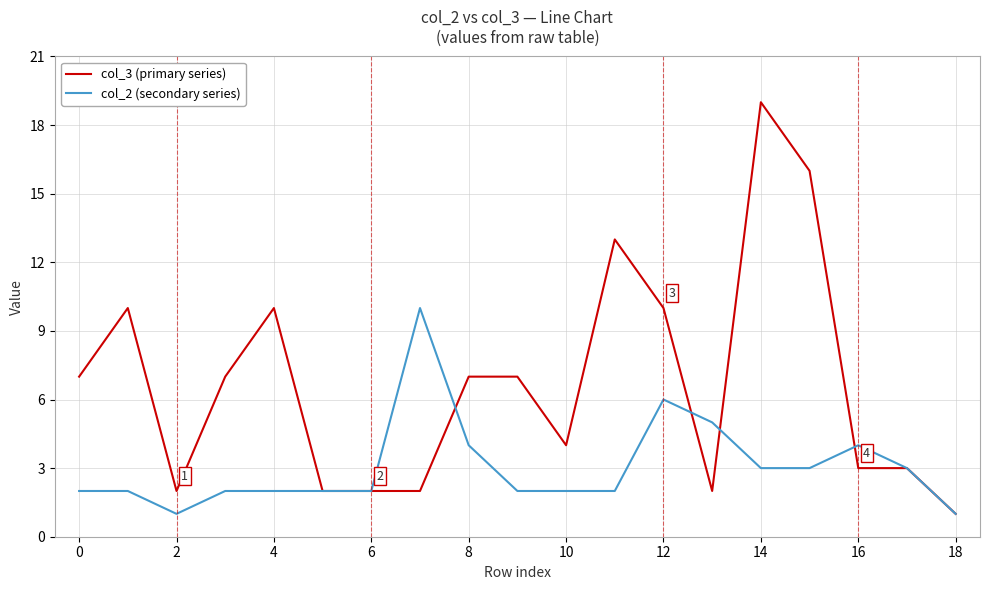

Which series has the largest range (max minus min)?

col_3 (primary series)